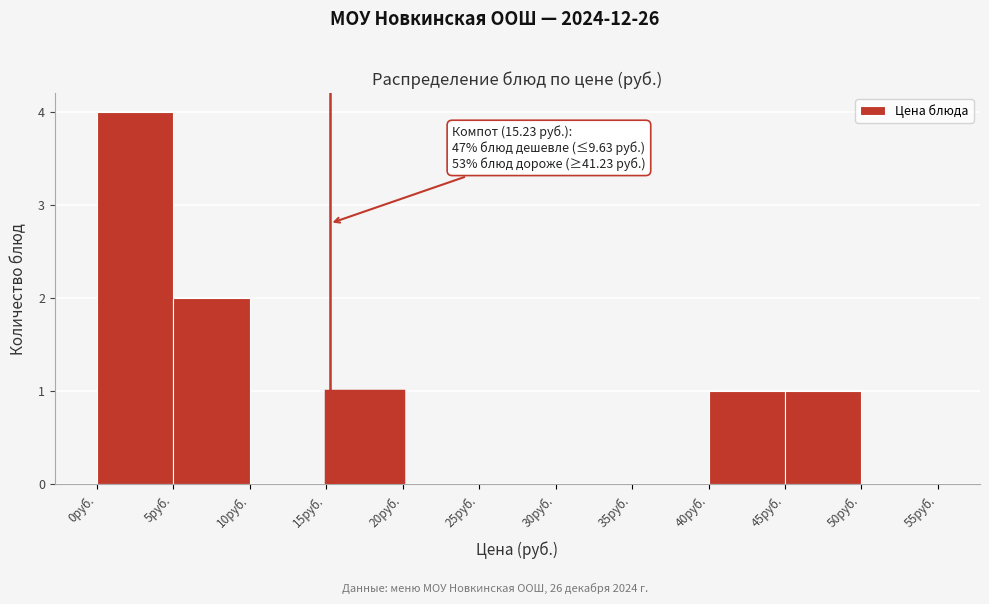

Which range on the x-axis has the tallest bar?

0 to 5